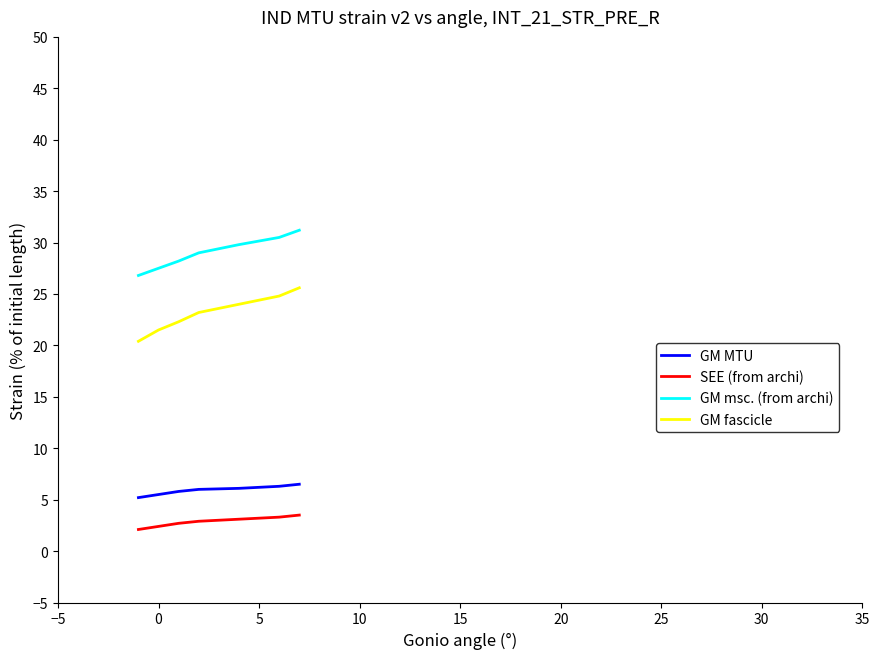

What are all the series names shown in the legend?

GM MTU, SEE (from archi), GM msc. (from archi), GM fascicle